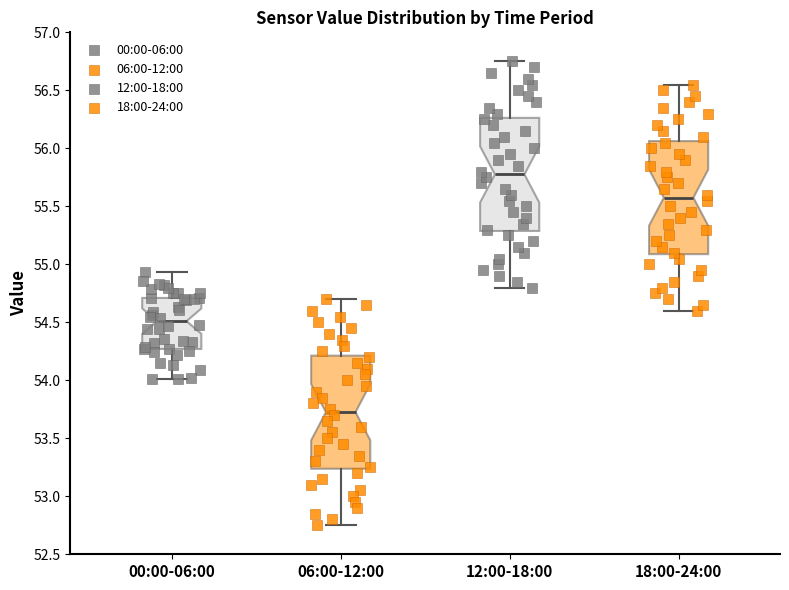

Reading left to right, transcribe this box plot: for each box, give where its median line is, the range the box spans, and where its two whiskers end, as read against the y-axis. The values are not printed on the chart, so give them approximately, as read against the axis.

00:00-06:00: median 54.50, box 54.25 to 54.70, whiskers 54.00 to 54.95
06:00-12:00: median 53.75, box 53.25 to 54.20, whiskers 52.75 to 54.70
12:00-18:00: median 55.80, box 55.30 to 56.25, whiskers 54.80 to 56.75
18:00-24:00: median 55.60, box 55.10 to 56.05, whiskers 54.60 to 56.55